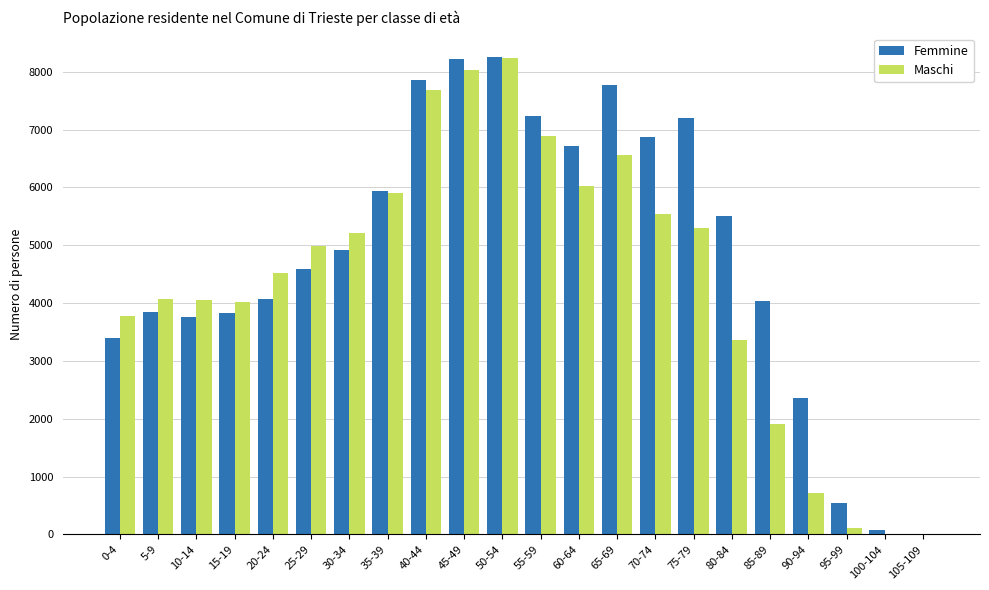

Which series changed the most between 60-64 and 85-89?

Maschi